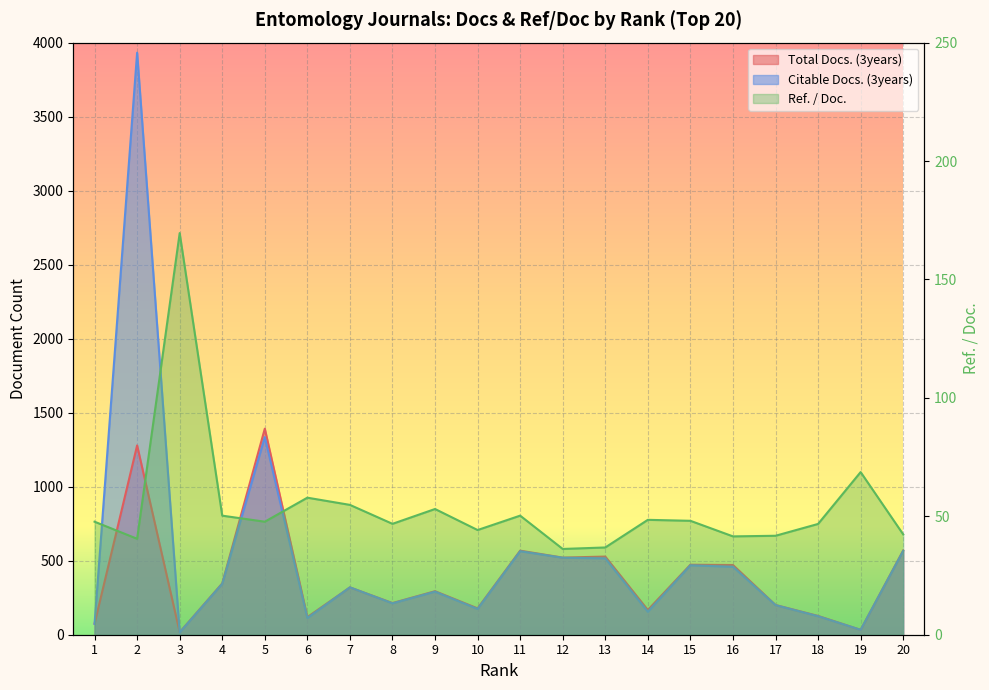

Count the number of categories in the chart.

20